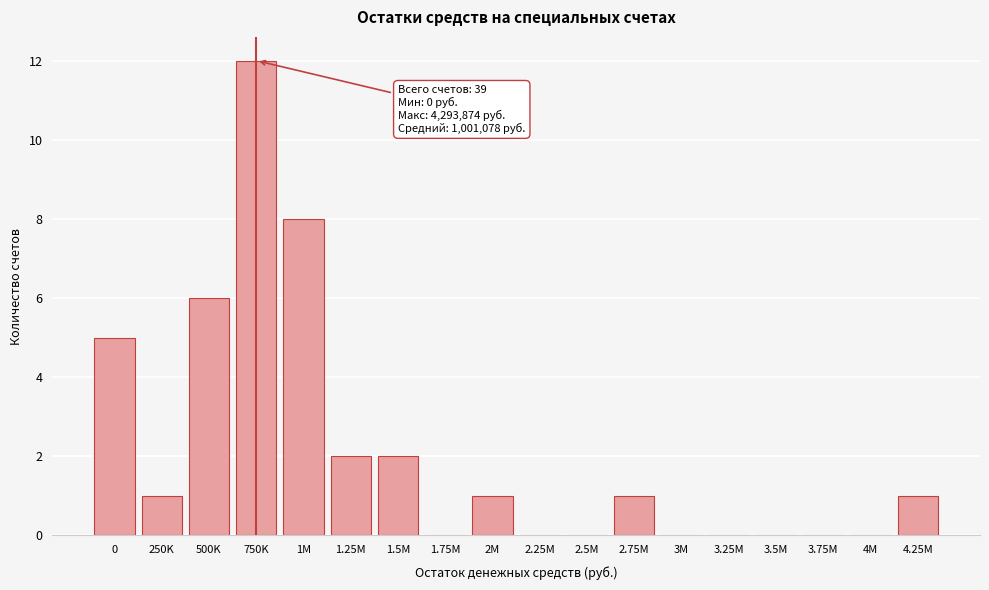

Reading left to right, list all the values displayed in this chart.

0=5	250K=1	500K=6	750K=12	1M=8	1.25M=2	1.5M=2	1.75M=0	2M=1	2.25M=0	2.5M=0	2.75M=1	3M=0	3.25M=0	3.5M=0	3.75M=0	4M=0	4.25M=1